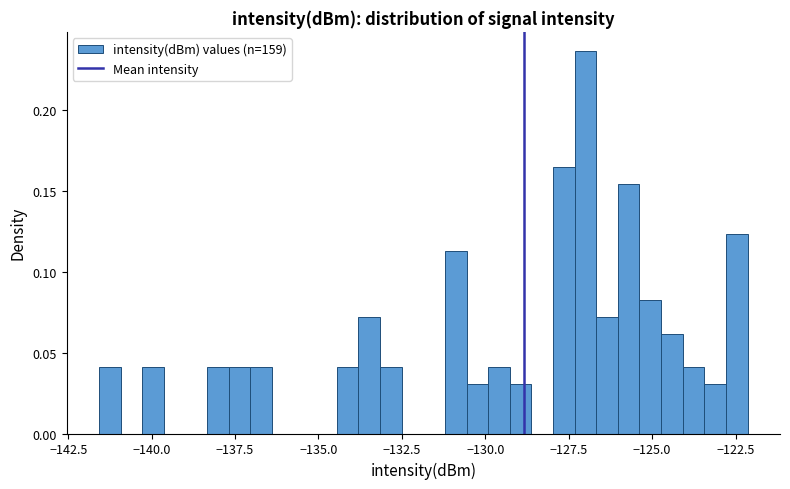

Read against the x-axis, roughly where is the centre of the tallest bar?

-127.0